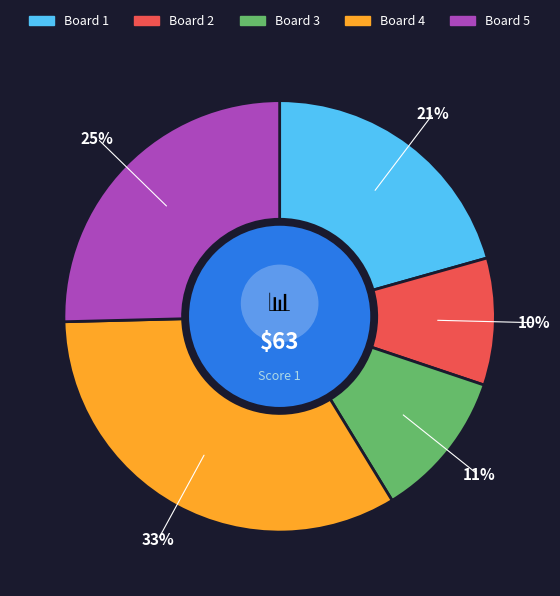

Which slice is the smallest?

2